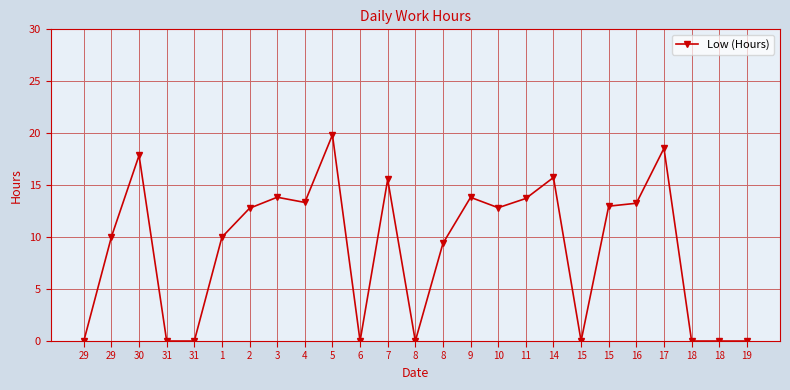

Reading left to right, extract all data points from this chart.

0.0	10.0	17.9	0.0	0.0	10.0	12.8	13.8	13.3	19.8	0.0	15.6	0.0	9.4	13.8	12.8	13.7	15.7	0.0	13.0	13.3	18.6	0.0	0.0	0.0